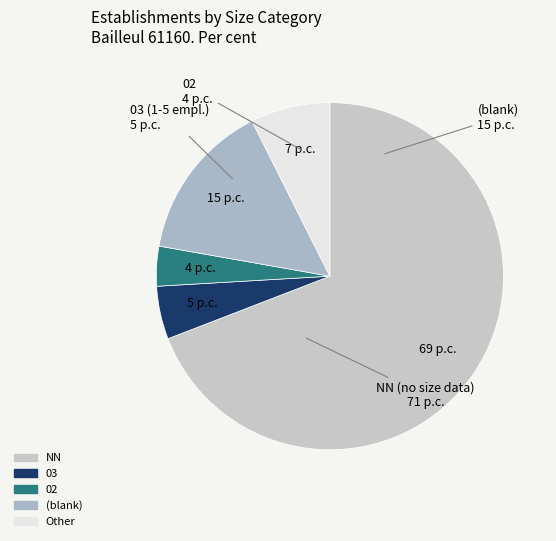

Count the number of slices in the pie.

5